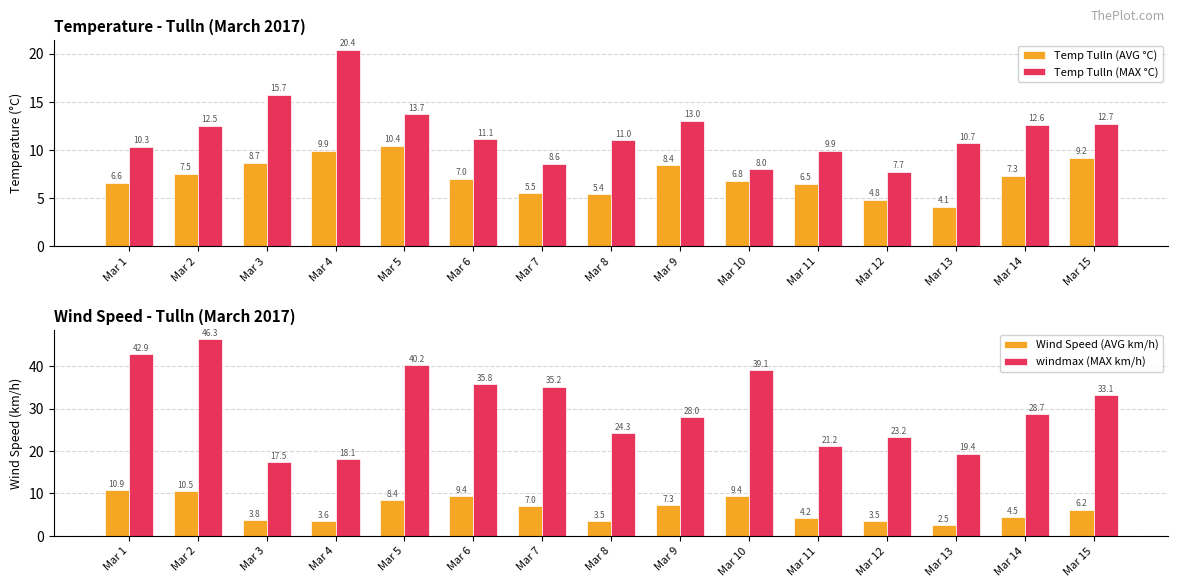

What is the highest value of the windmax (MAX km/h) series?

46.3